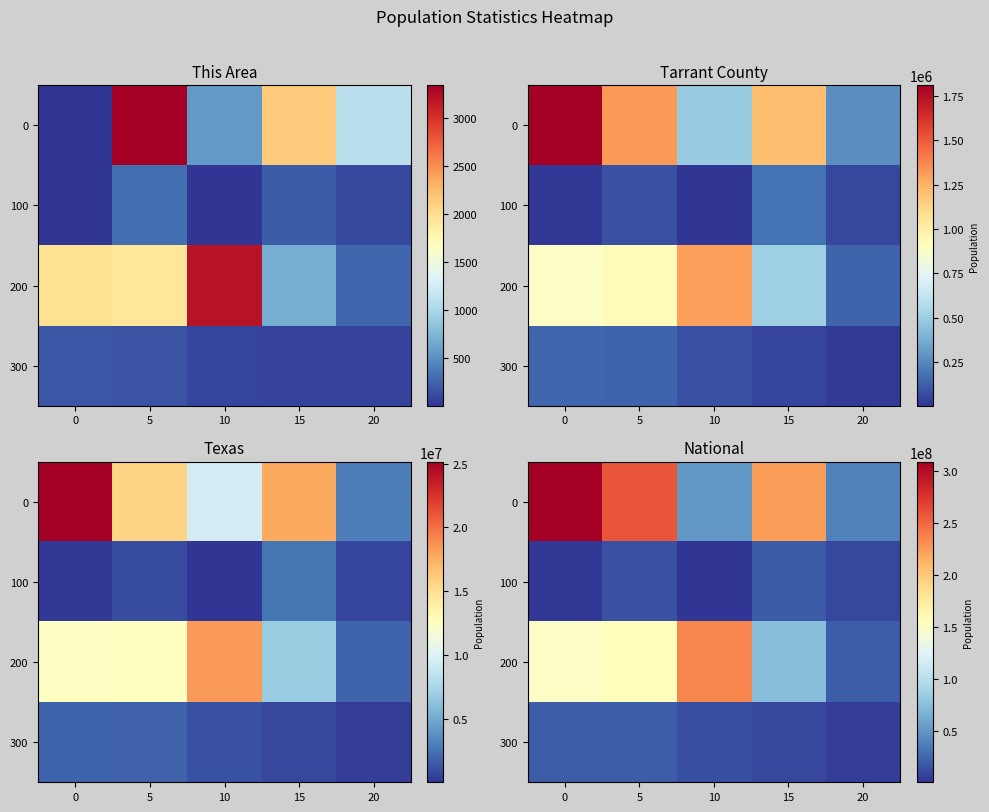

Between 20 and 10, which is larger?

10